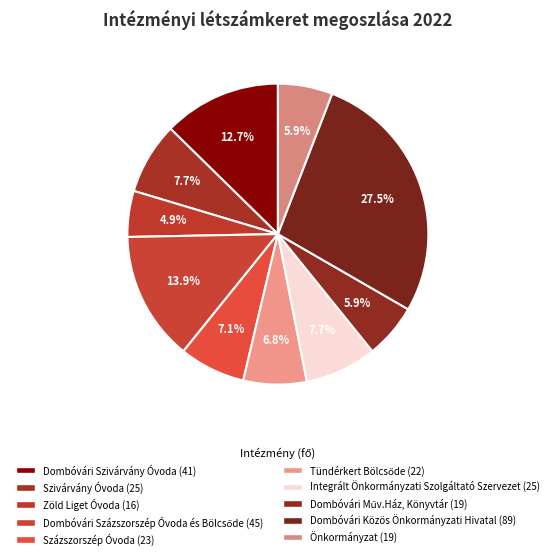

How many slices are in this pie chart?

10